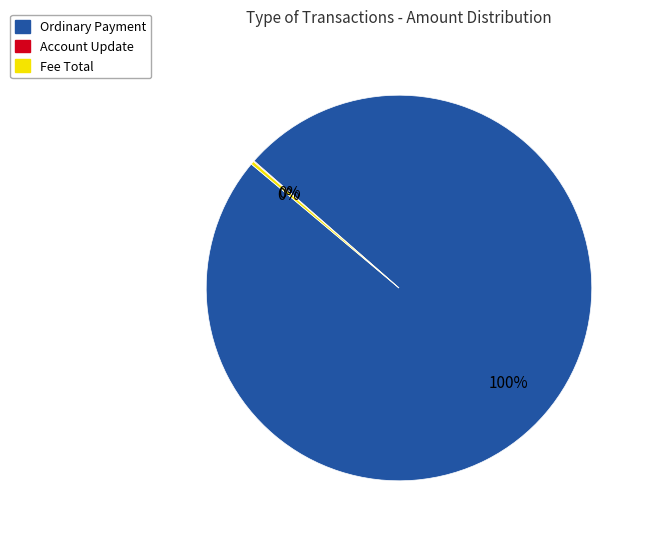

What percentage is the Ordinary Payment slice, to the nearest percent?

100%